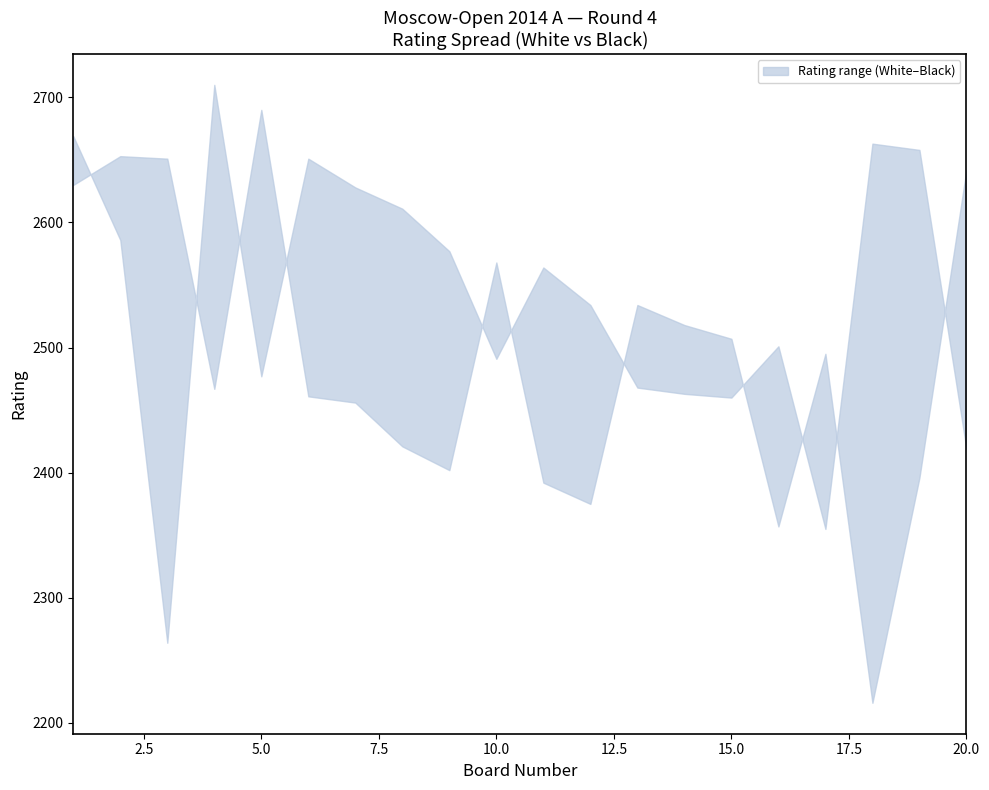

What is the highest value of the upper series?

2710